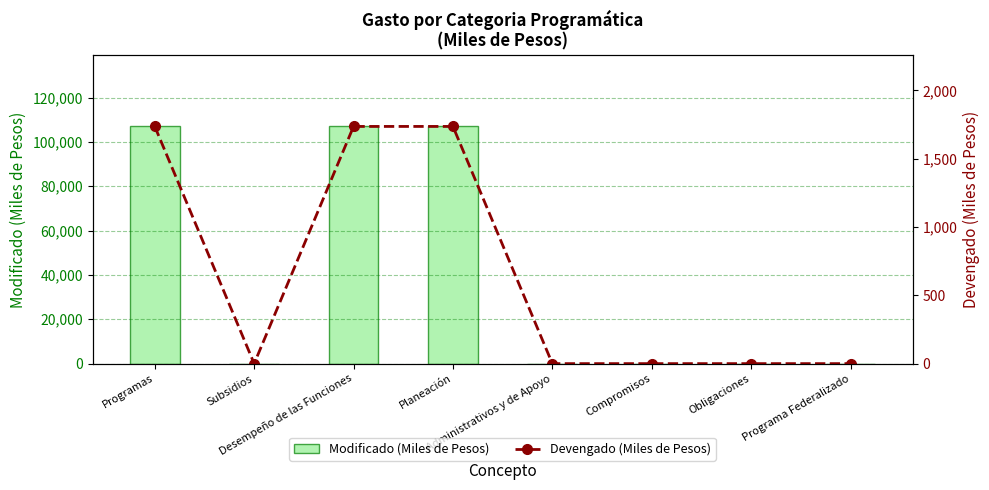

What is the average value of the Modificado (Miles de Pesos) series?

40118